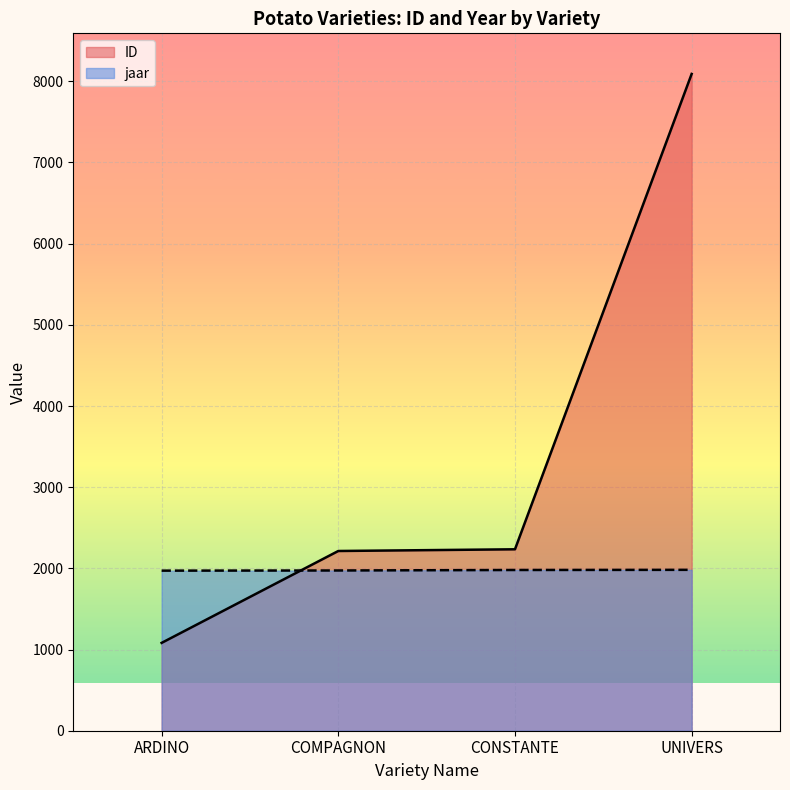

What position from the right is UNIVERS?

1